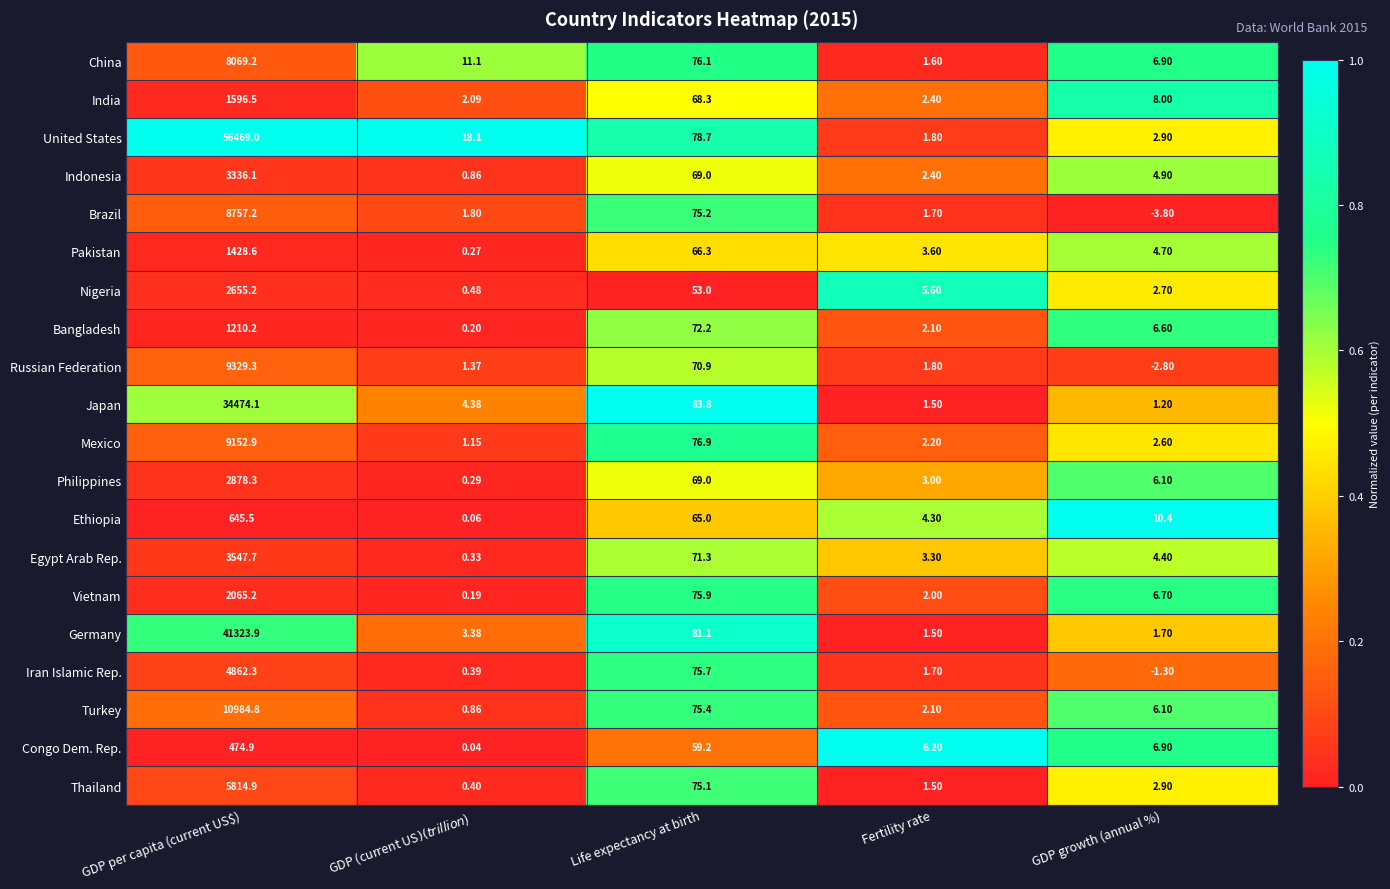

At which category is the sum across all series the highest?

GDP per capita (current US$)